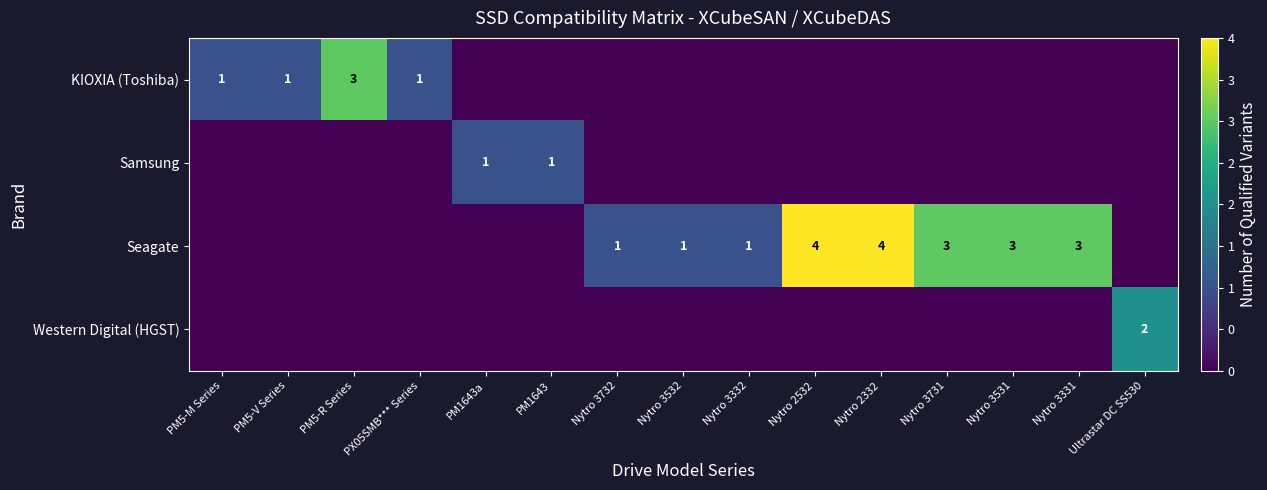

The Seagate series shows 3 at Nytro 3331. True or false?

True